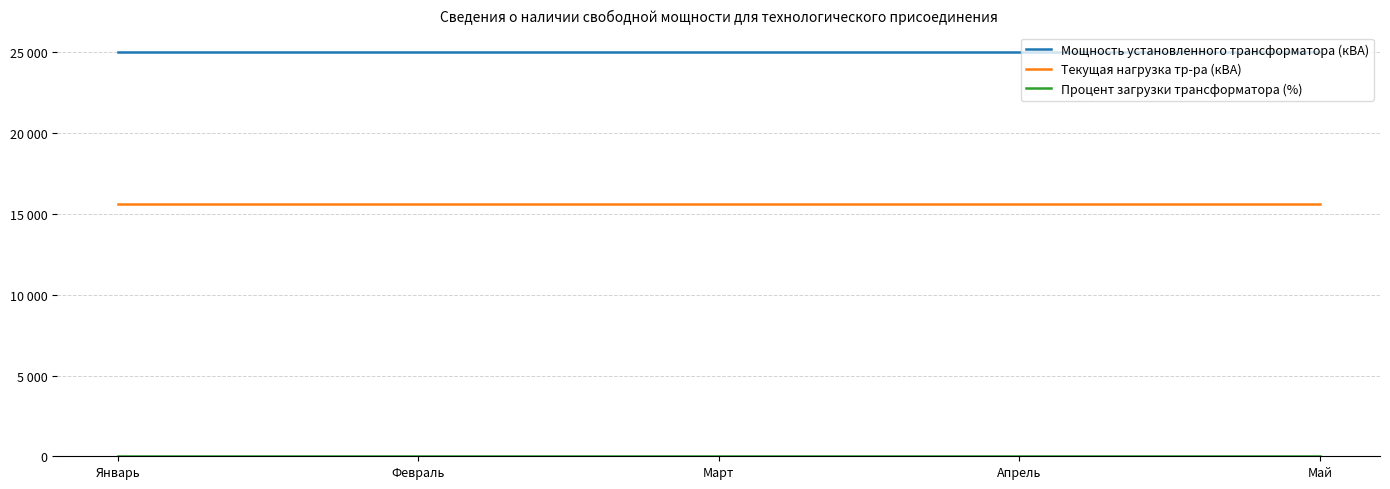

Does the chart display data point markers on the line(s)?

No